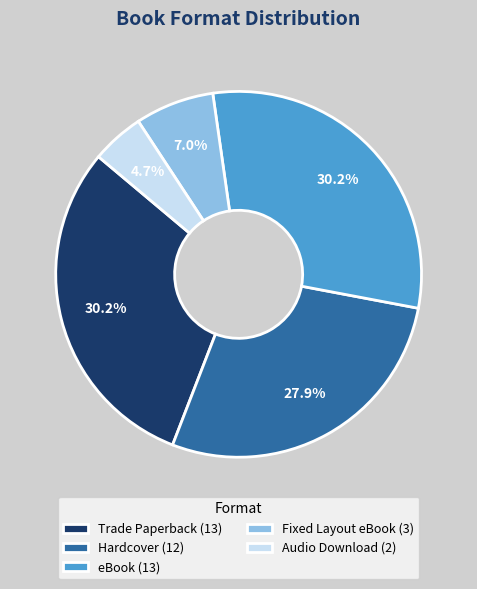

What portion of the pie excludes Hardcover?

72.1%